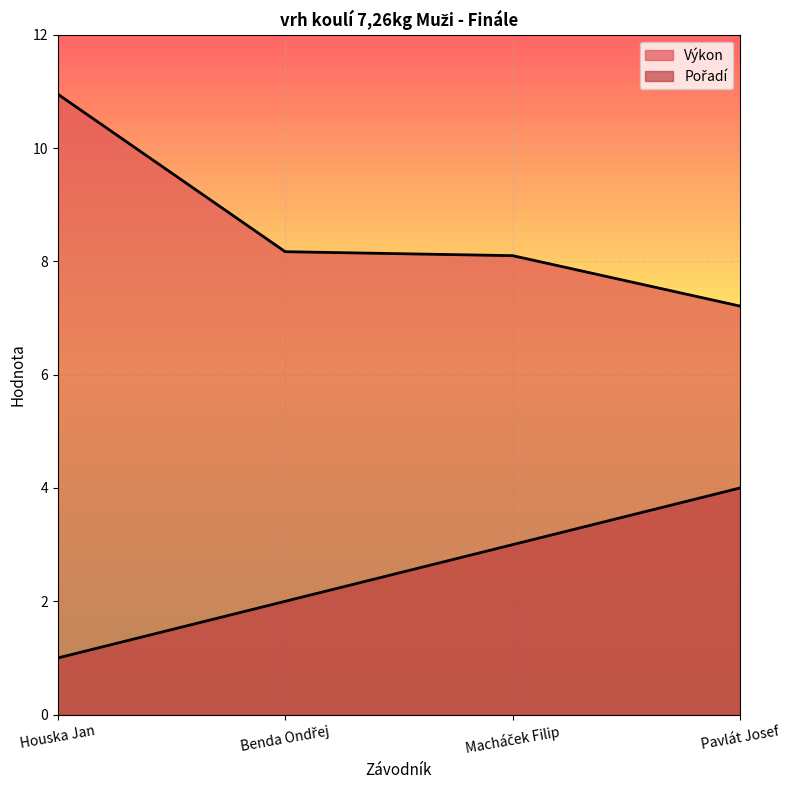

Which has a higher value, Houska Jan or Macháček Filip?

Macháček Filip